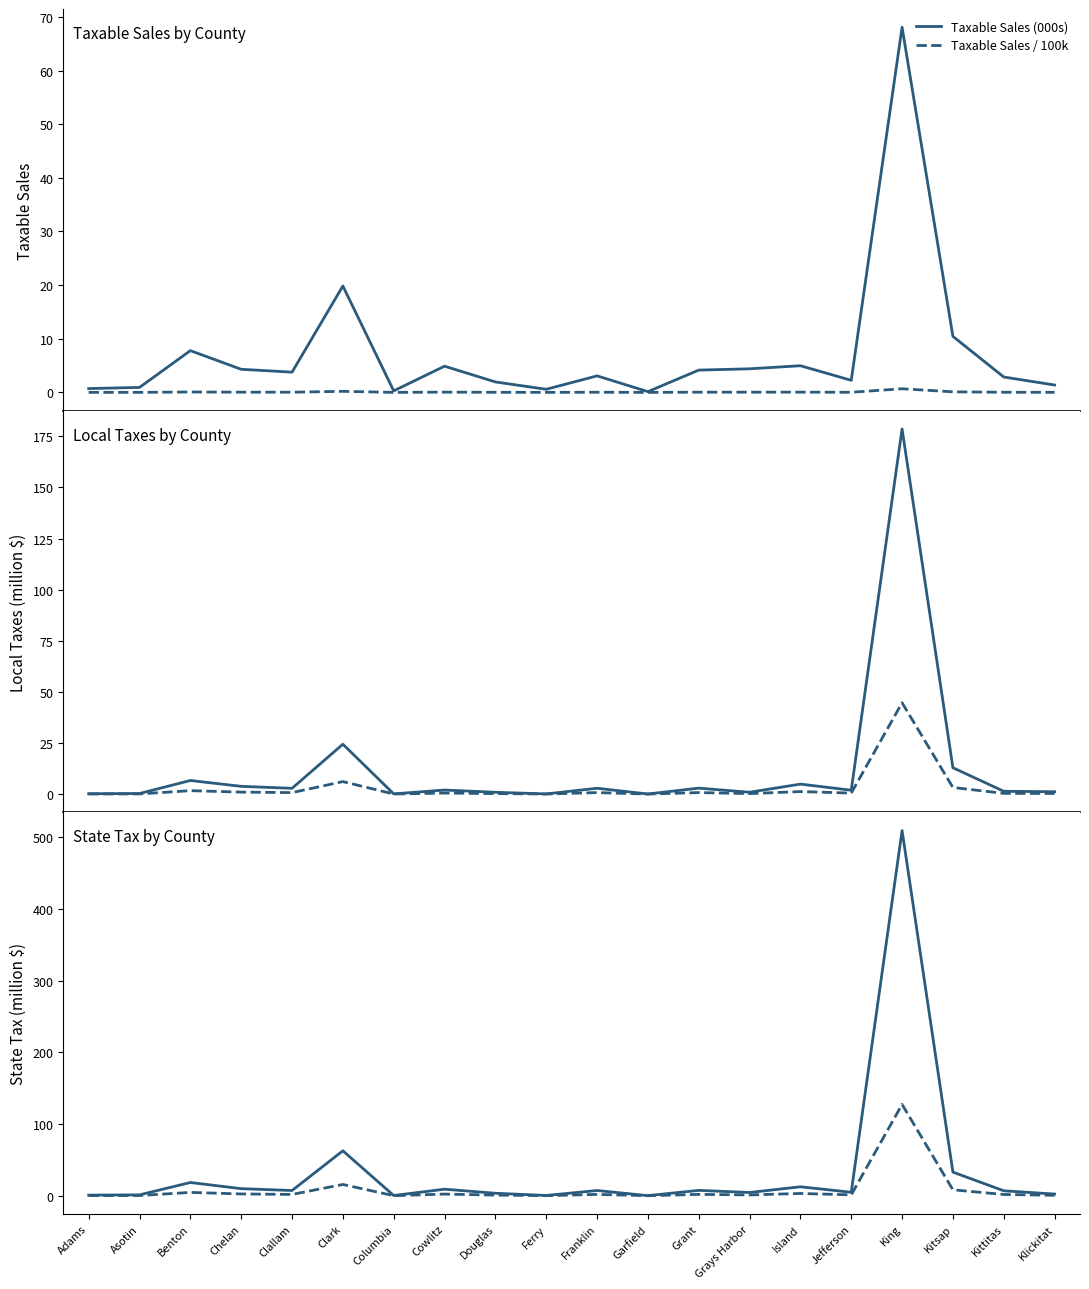

What is the label of the 9th point from the right?

Garfield